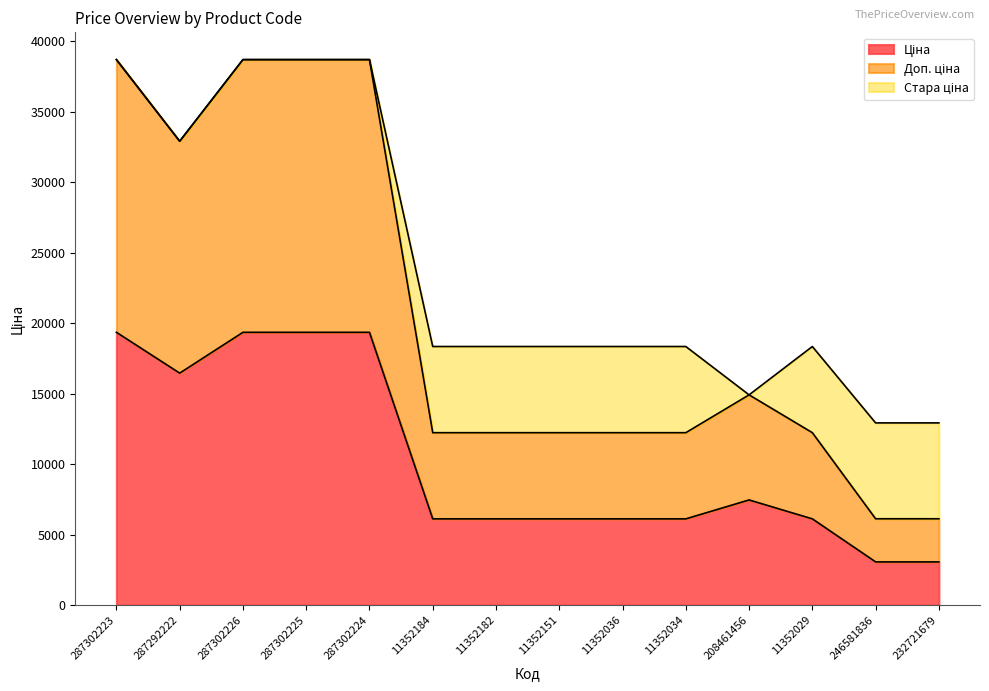

Is the value of Ціна at 287302226 greater than the value of Доп. ціна at 11352184?

Yes